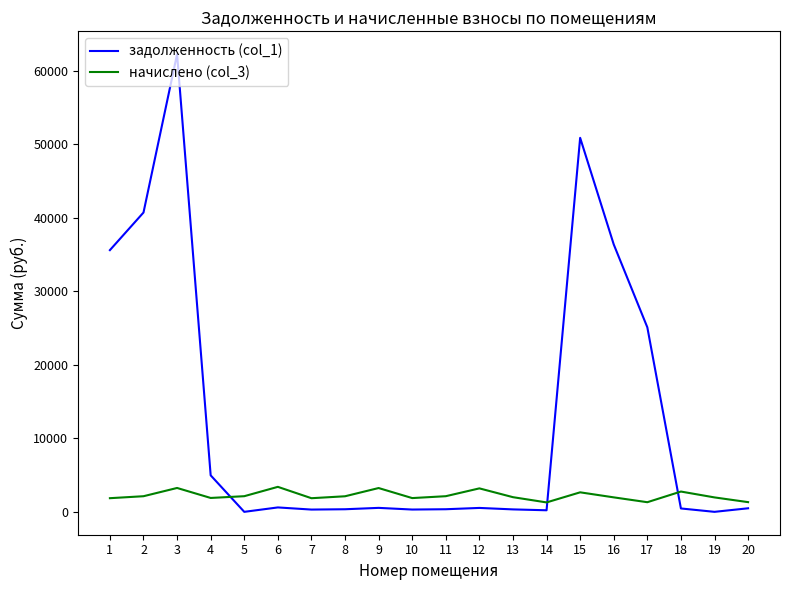

Where does the начислено (col_3) series first go above 2116?

2